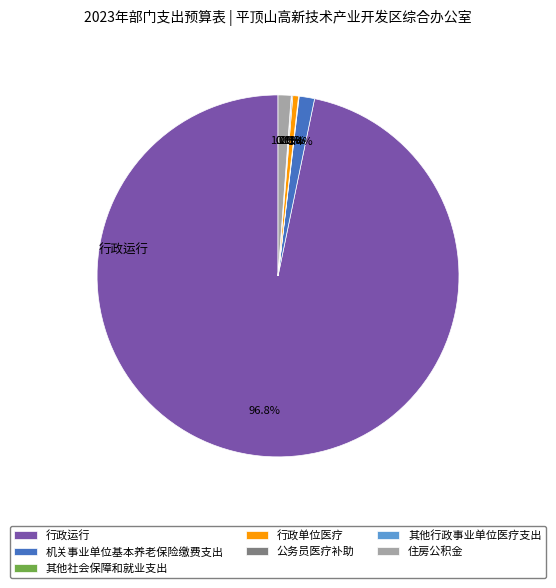

Which category has the biggest portion of the pie?

行政运行